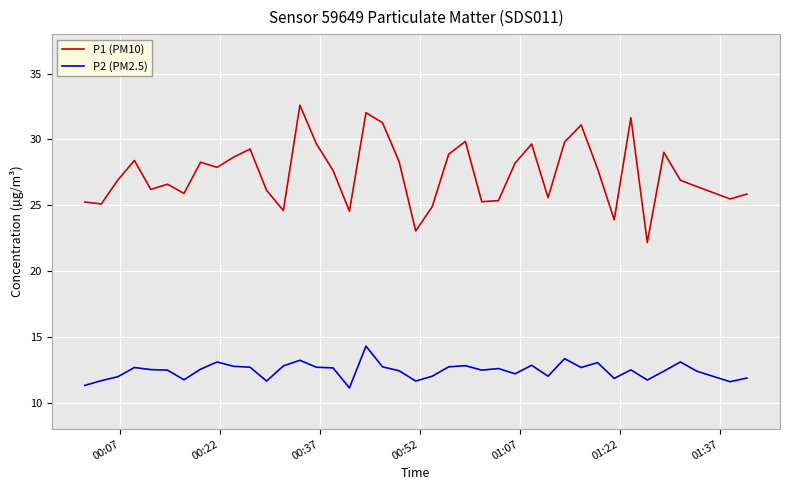

True or false: P1 (PM10) has more than 0 interior local peaks.

True